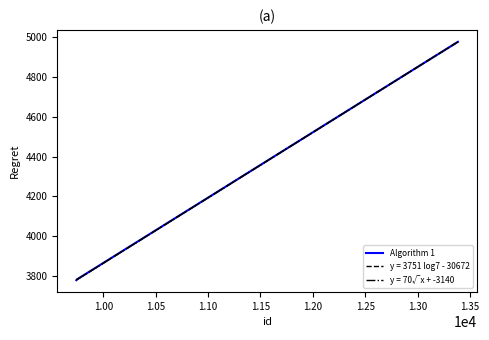

What is the maximum value for y = 70√x + -3140?

4974.0